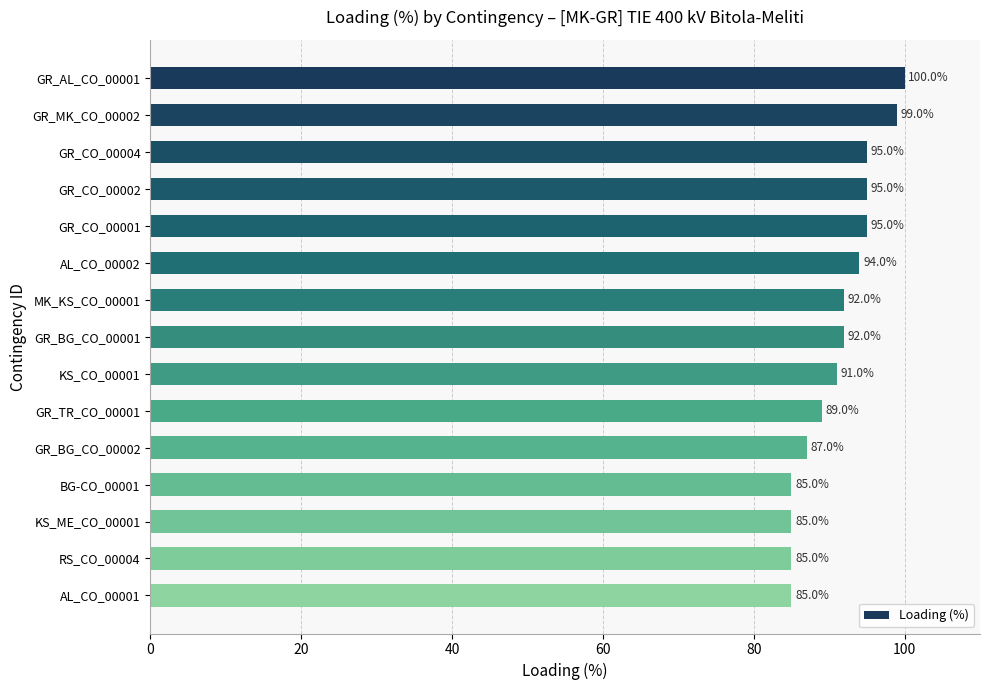

Which has a higher value, MK_KS_CO_00001 or GR_BG_CO_00002?

MK_KS_CO_00001